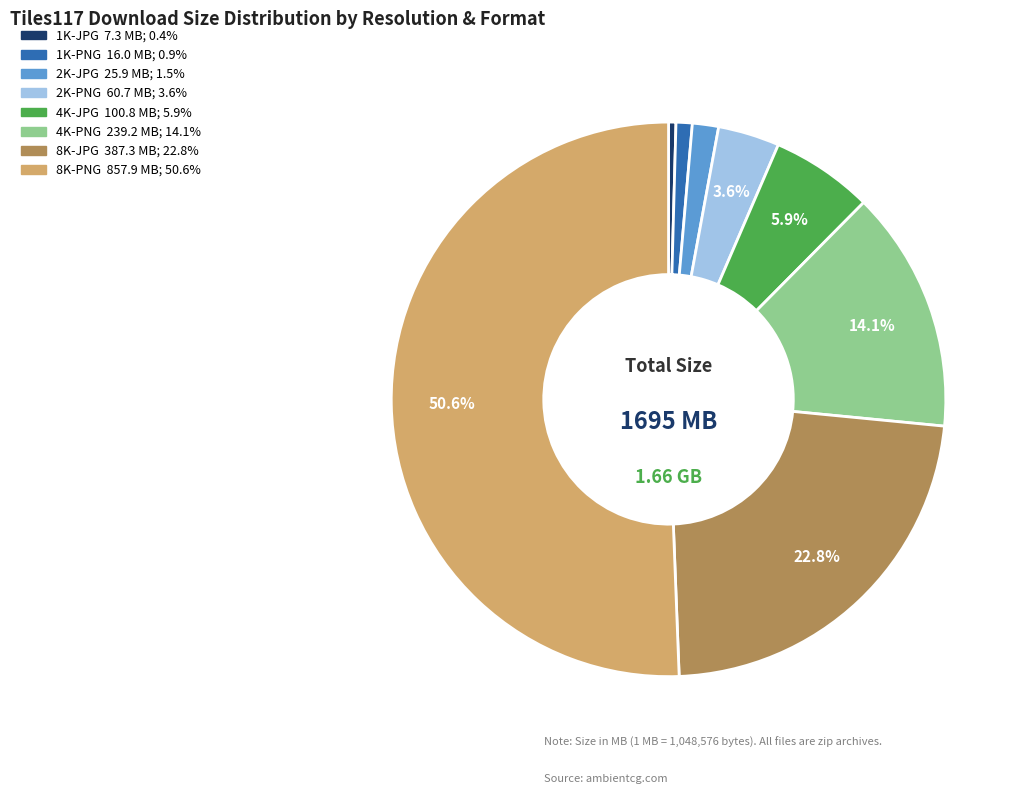

The 2K-PNG slice represents 4% of the pie. True or false?

True